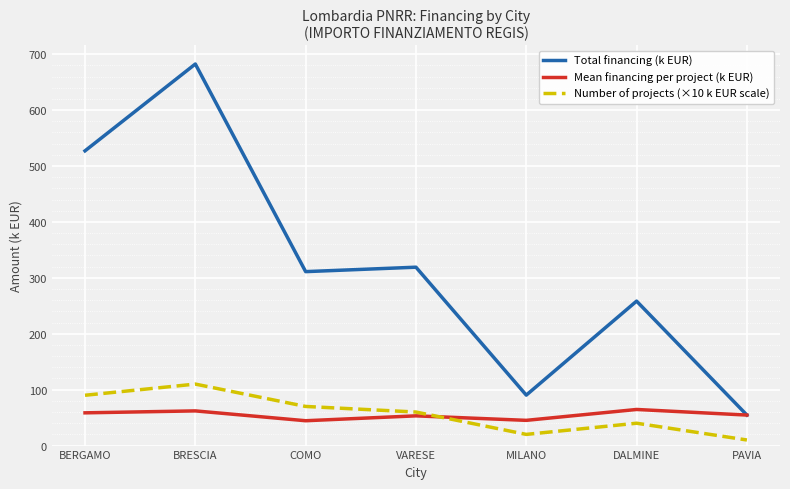

True or false: Total financing (k EUR) and Number of projects (×10 k EUR scale) intersect in this chart.

False